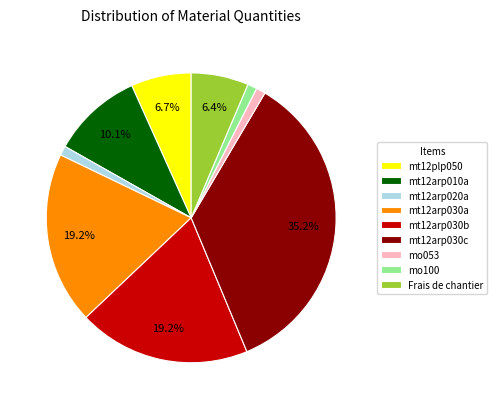

What is the ratio of the value at mt12arp010a to the value at mt12arp030c?

0.3